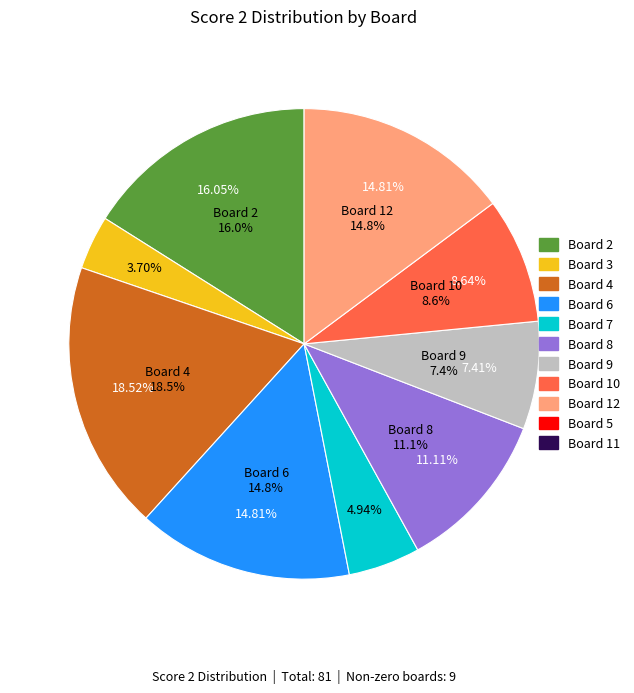

What percentage is the Board 7 slice, to the nearest percent?

5%